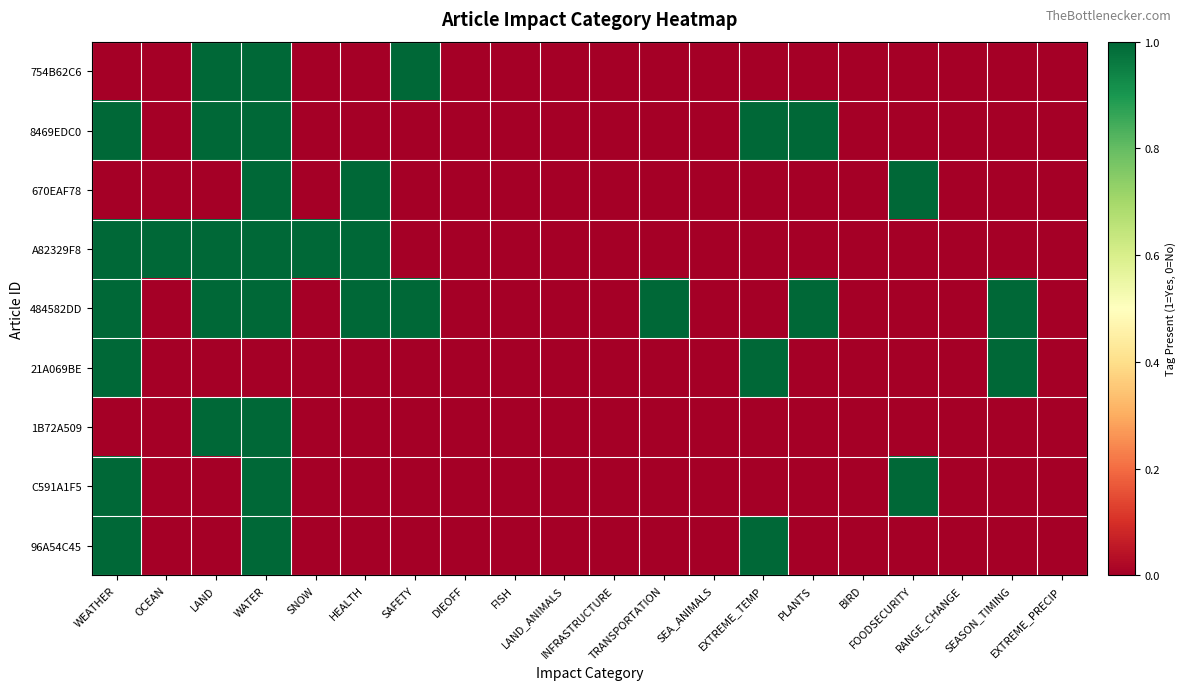

At how many categories does at least one series exceed 0?

12